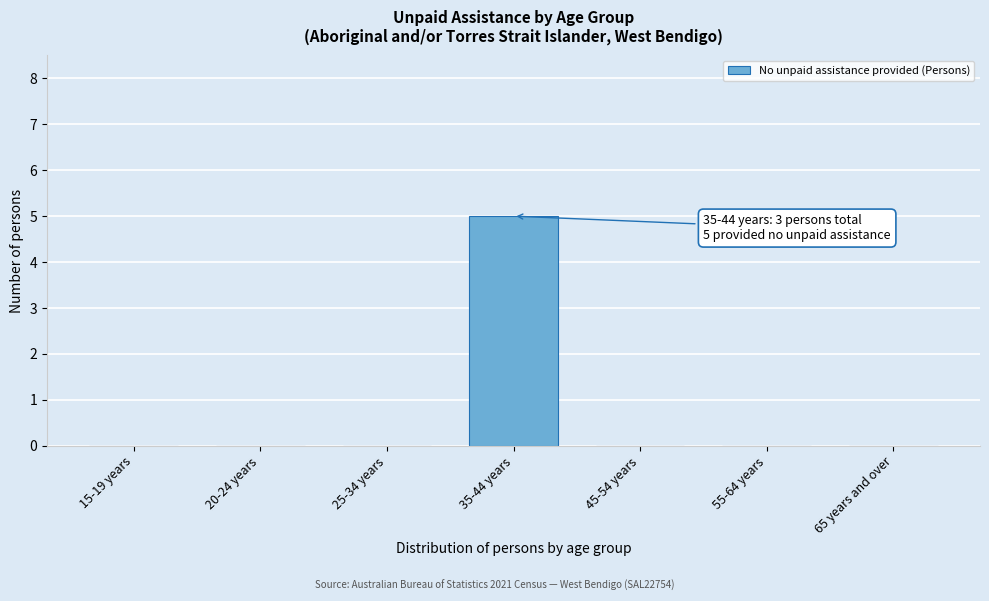

Reading right to left, list all the values displayed in this chart.

65 years and over=0	55-64 years=0	45-54 years=0	35-44 years=5	25-34 years=0	20-24 years=0	15-19 years=0